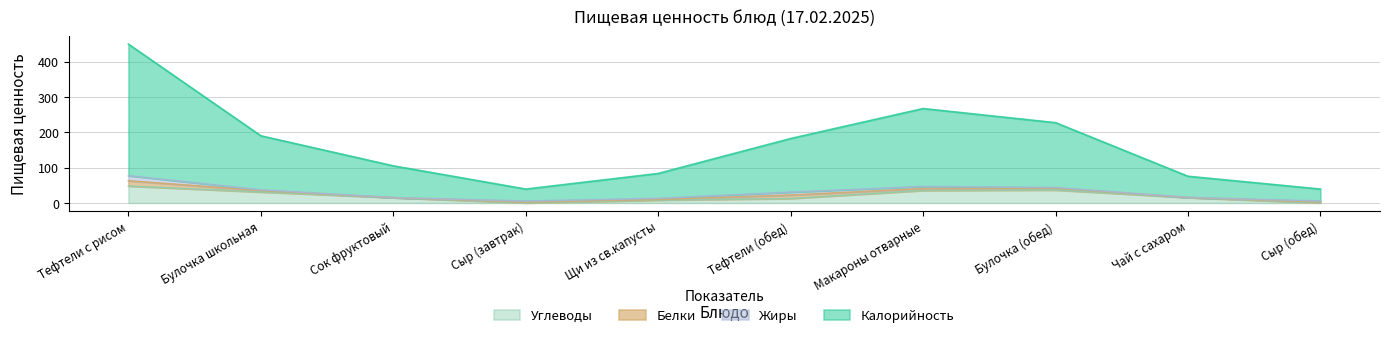

How many values in the Углеводы series exceed 15?

5